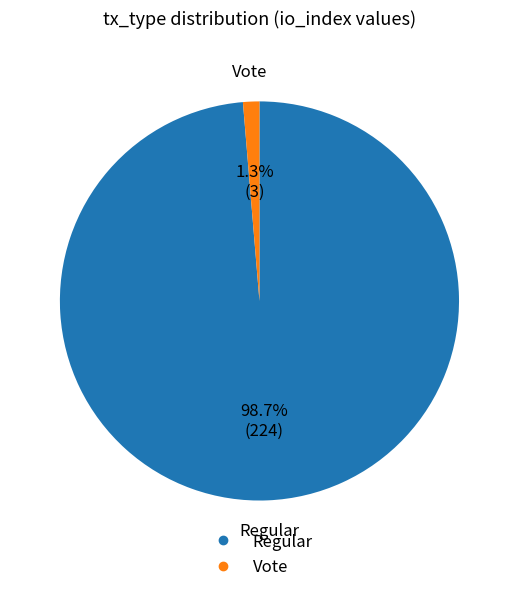

To the nearest percent, what percentage of the pie is Vote?

1%